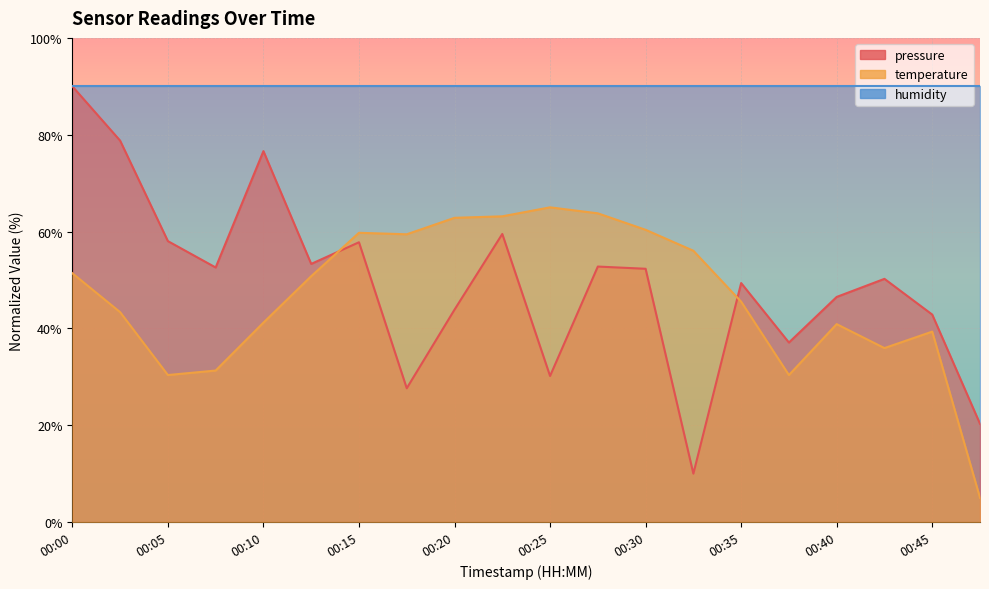

Which series has the widest spread of values?

pressure